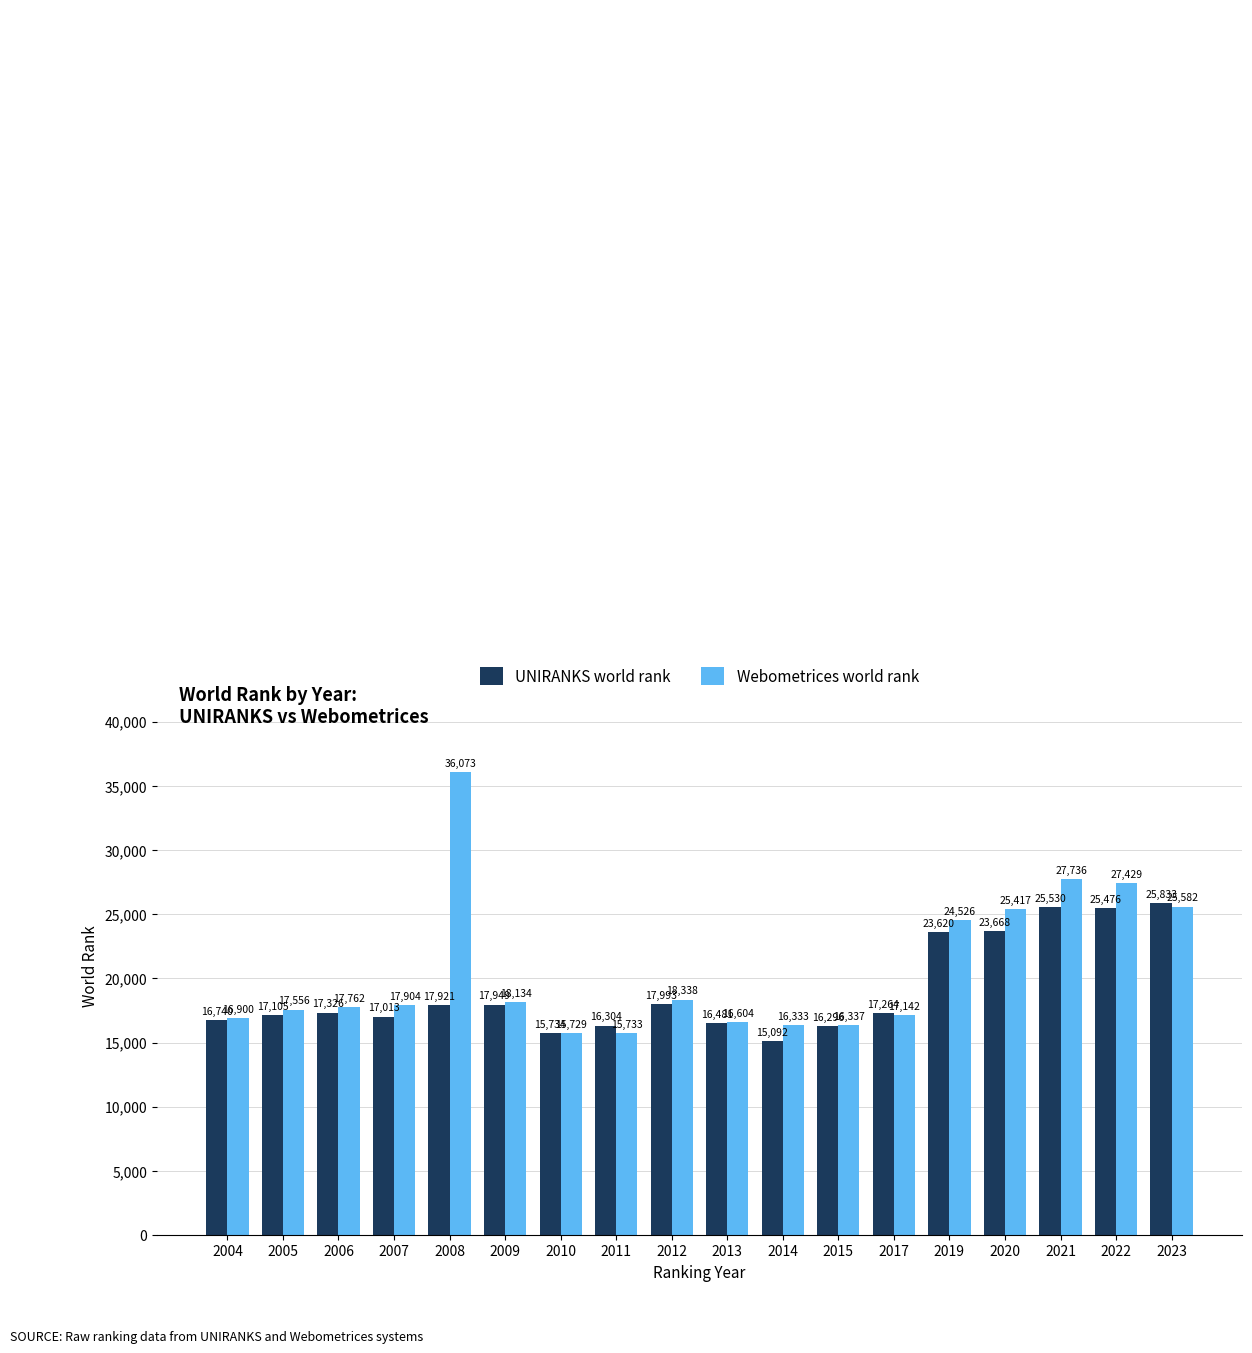

How many values in the UNIRANKS world rank series are below 17326?

9